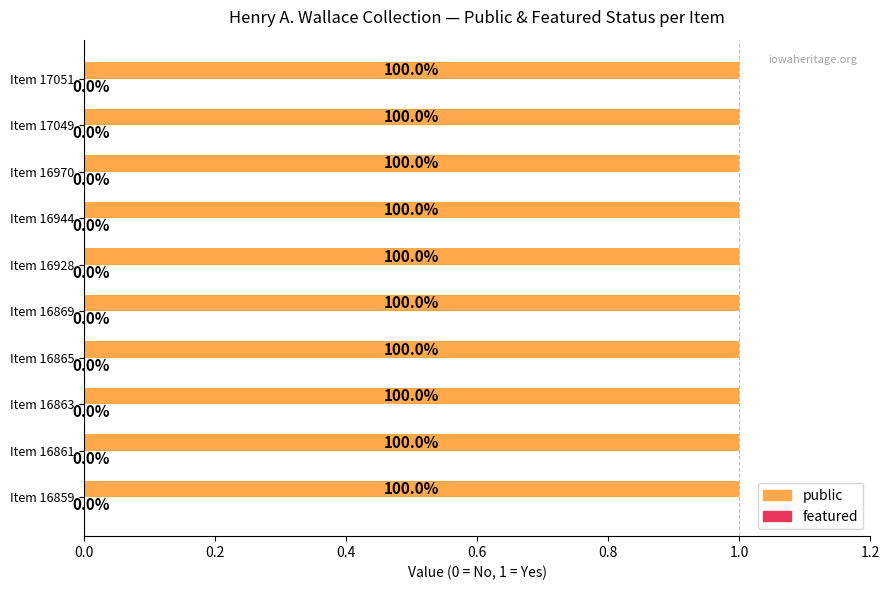

Where is public nearest to the value 1?

16859